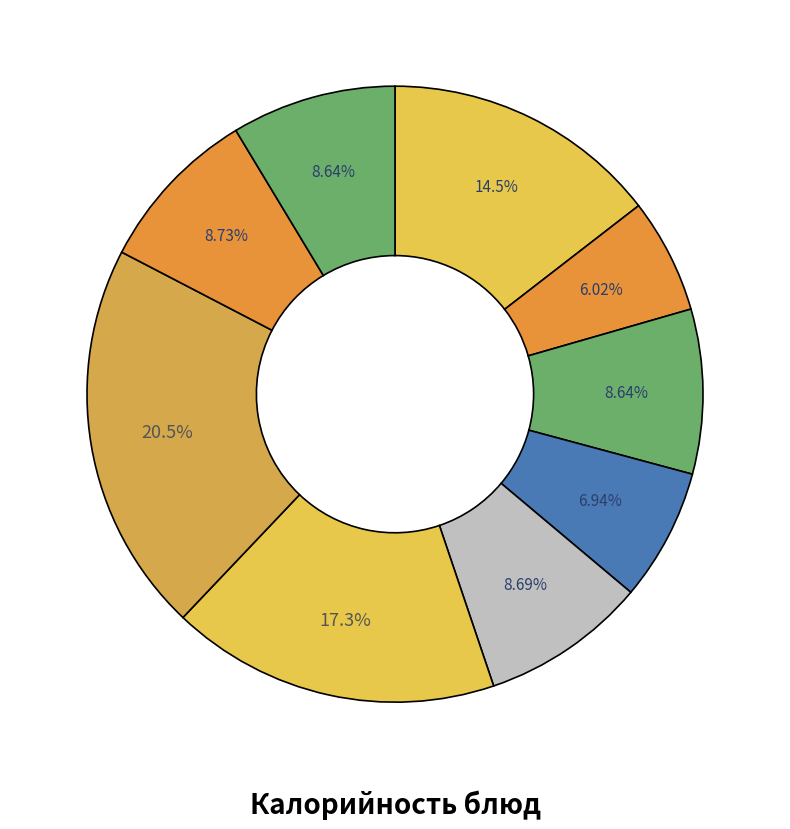

Which slice is the smallest?

чай с лимоном